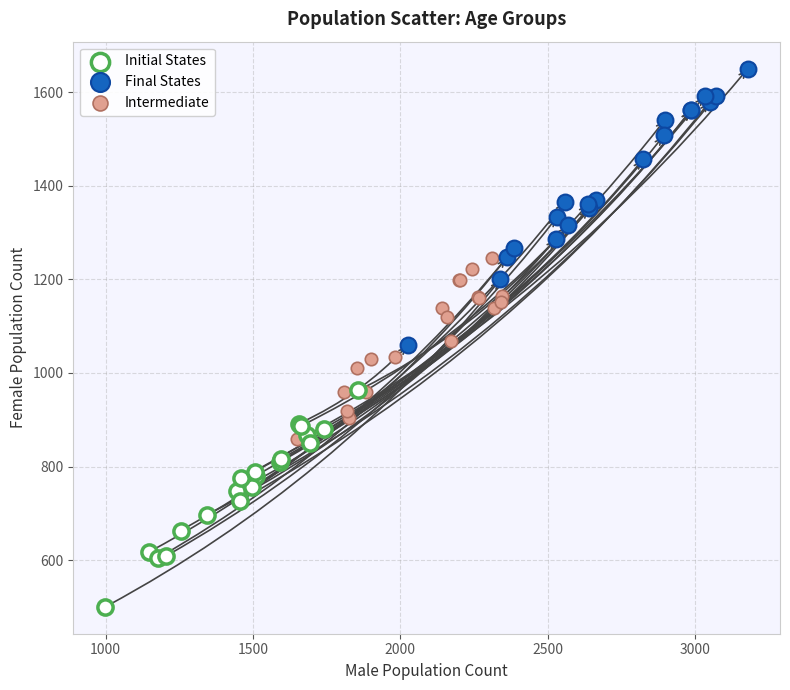

Which series reaches the minimum Y coordinate?

Initial States